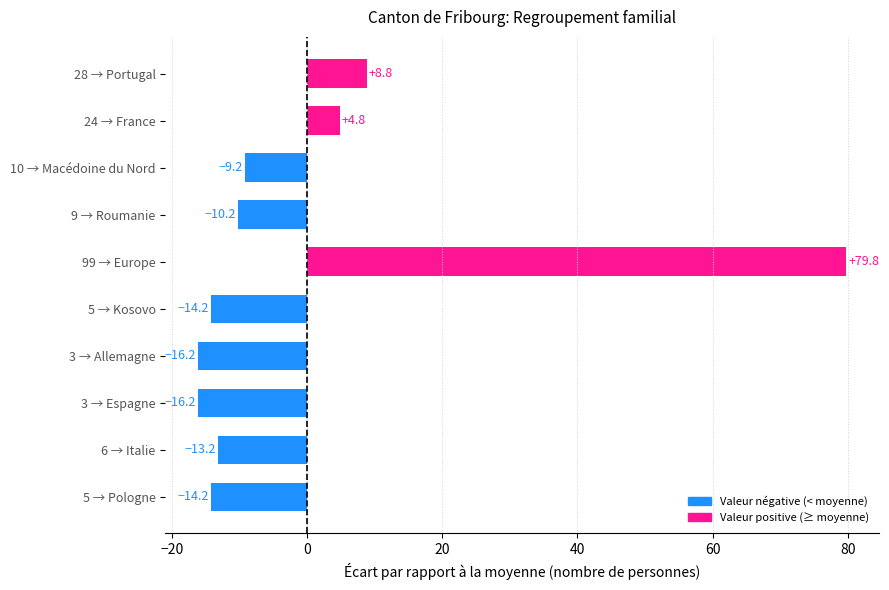

What is the label of the 4th bar from the bottom?

3 → Allemagne